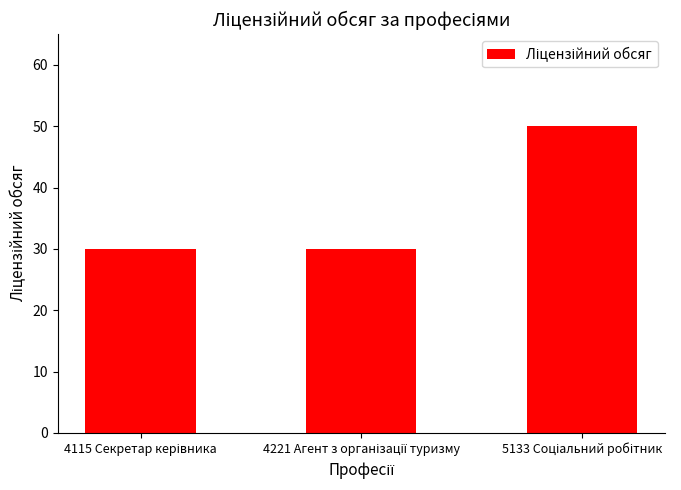

Reading left to right, extract all data points from this chart.

30	30	50